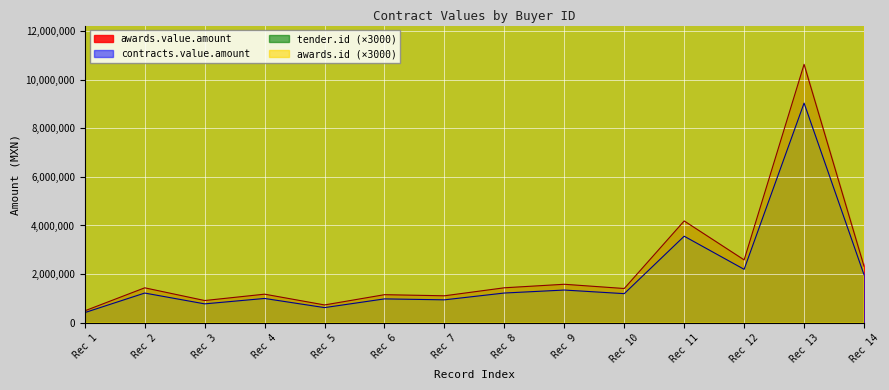

How many interior local valleys does the awards.id series have?

2